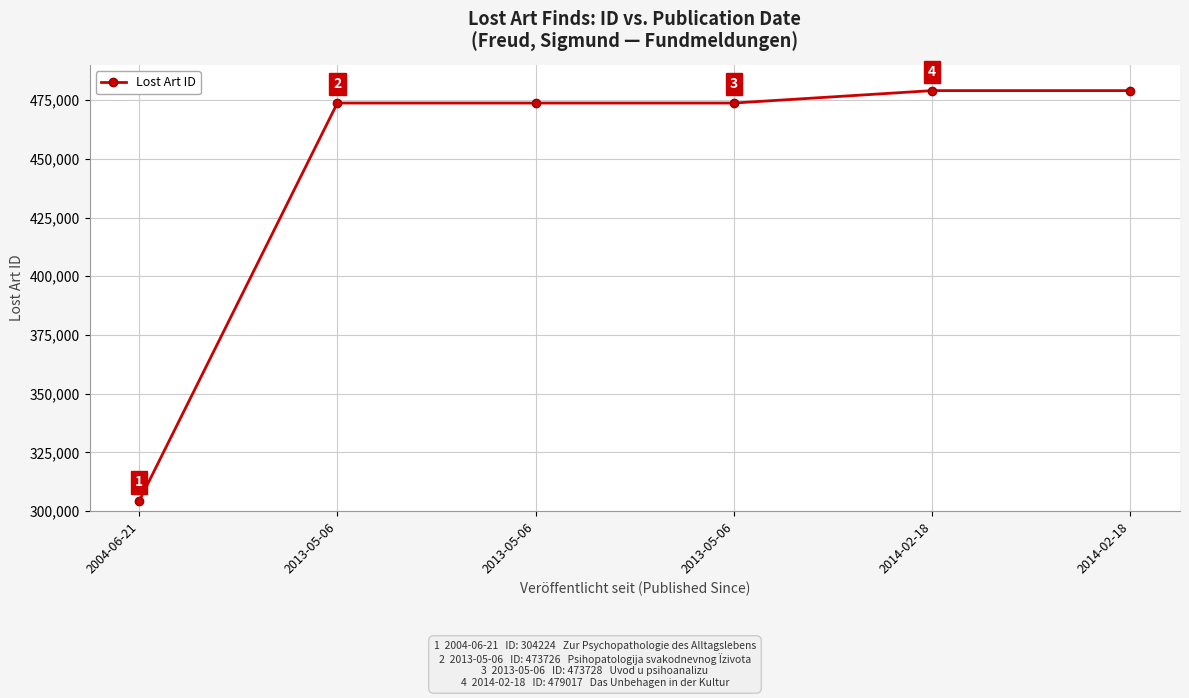

Where does the data first go above 473728?

2014-02-18